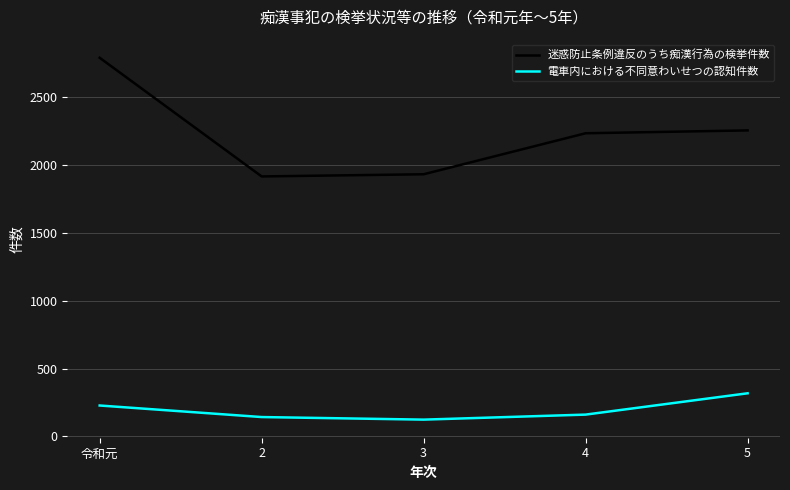

Does the chart have visible grid lines?

Yes